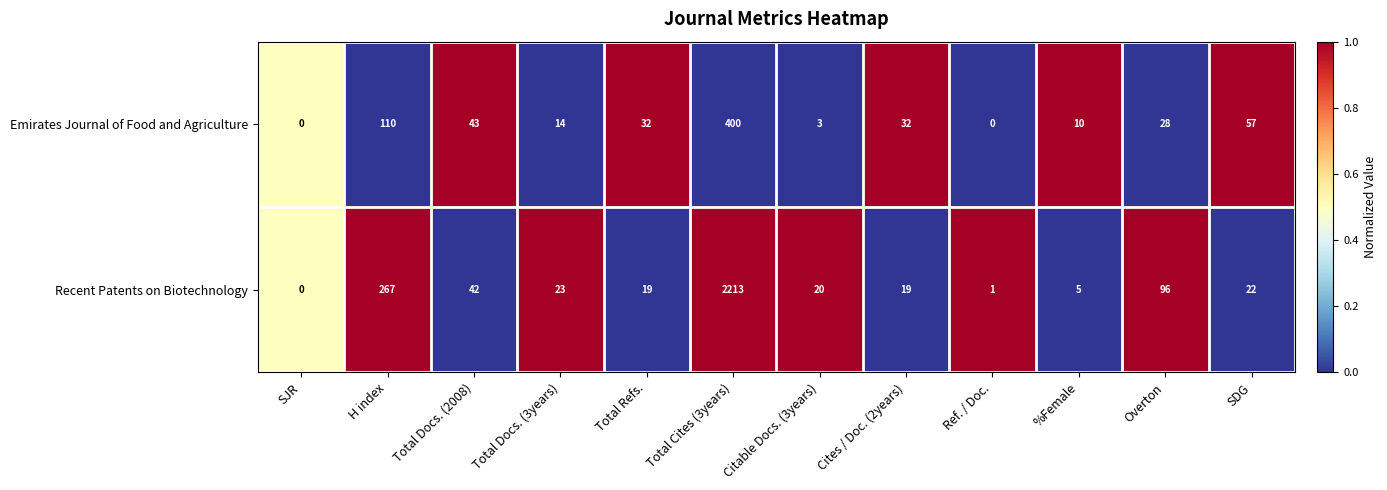

The Recent Patents on Biotechnology series shows 23 at Total Docs. (3years). True or false?

True